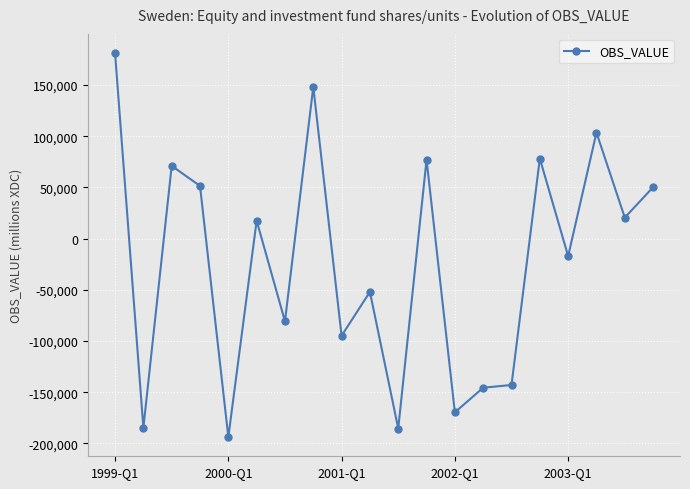

How many distinct data groups are displayed?

1